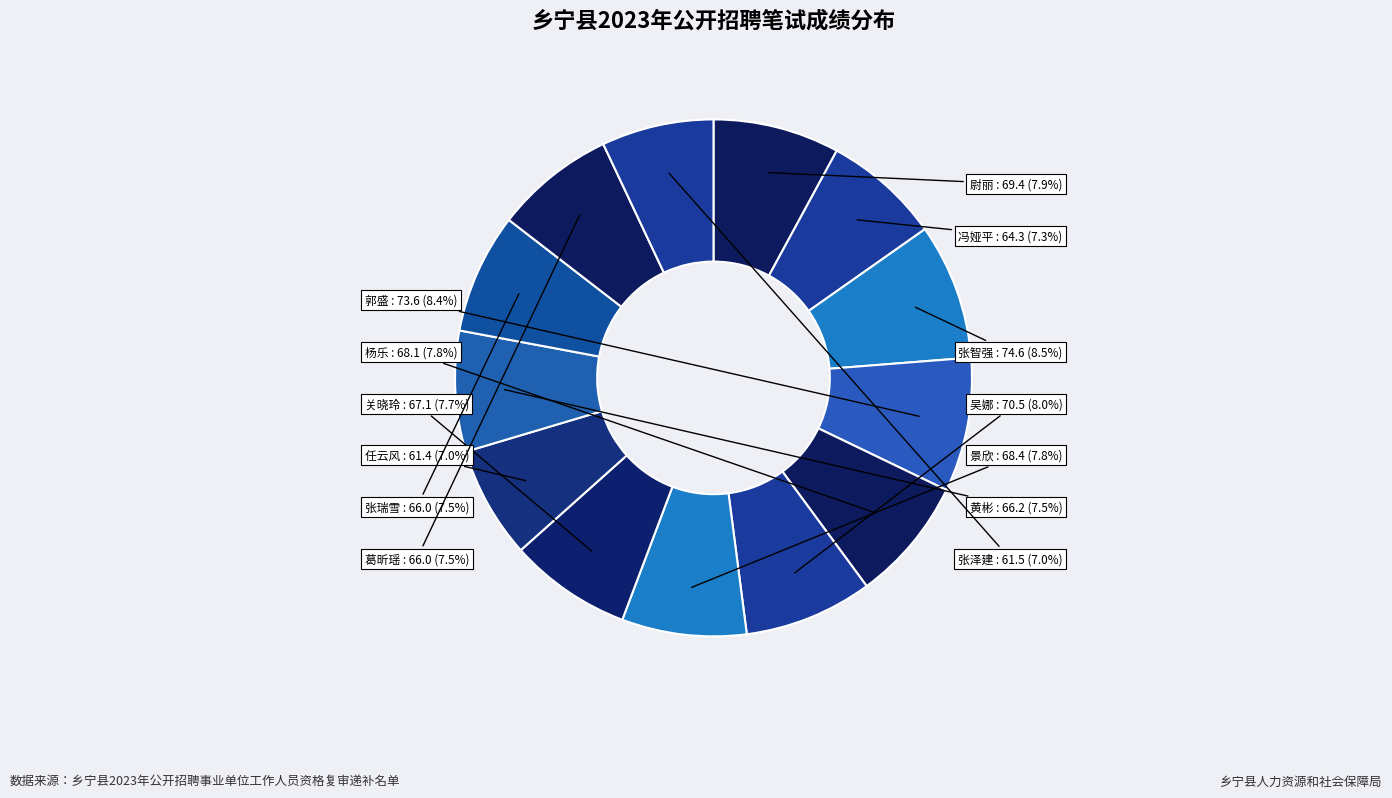

Is 葛昕瑶 the majority of the pie?

No